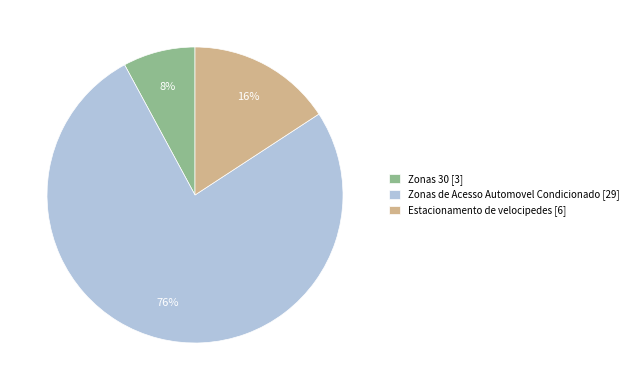

Does Estacionamento de velocipedes account for over 50% of the chart?

No